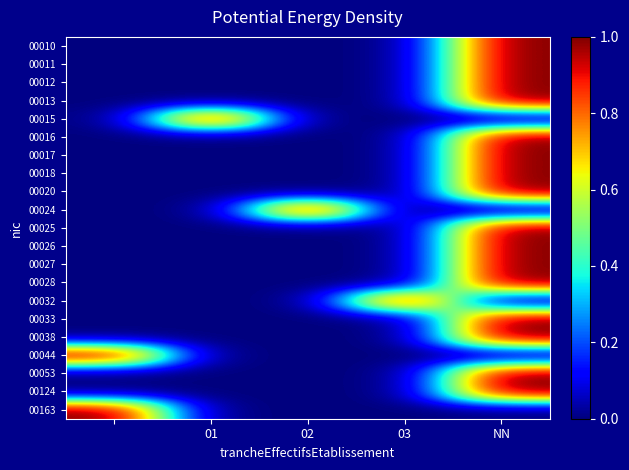

At which category does the chart reach its peak across all series?

NN